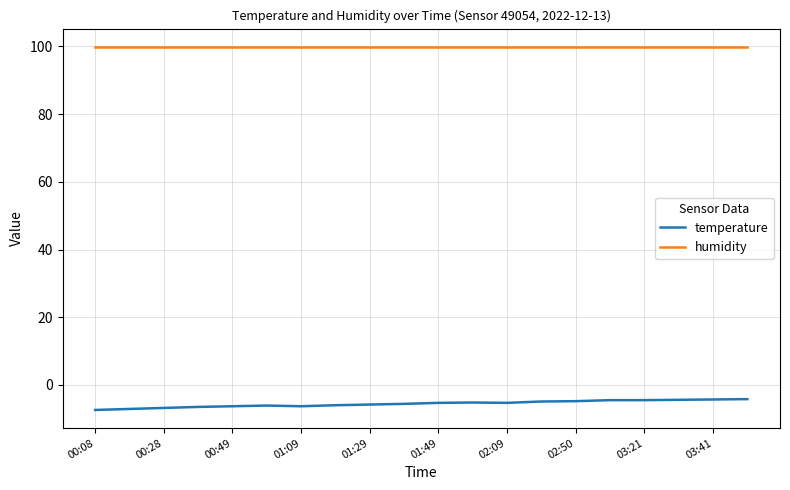

Which series has the largest total across all categories?

humidity